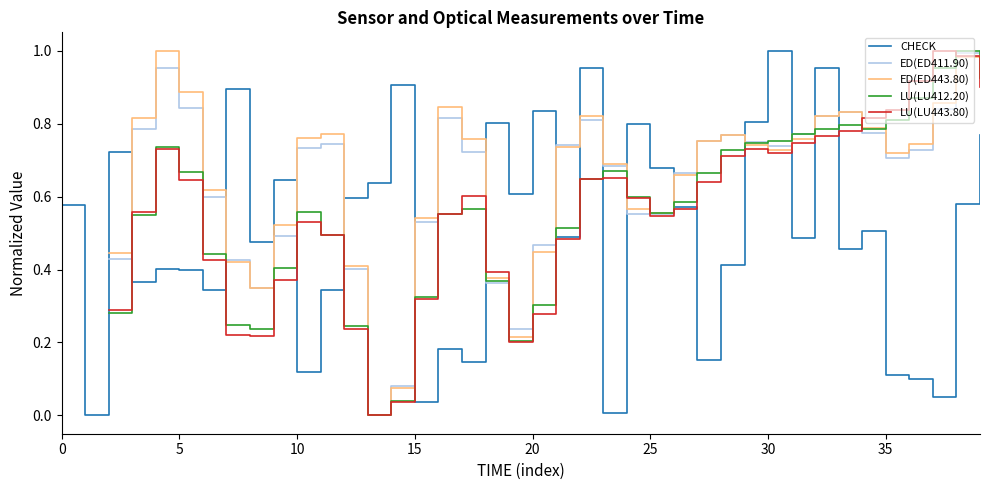

What is the spread (max minus min) of values at 20?

0.6